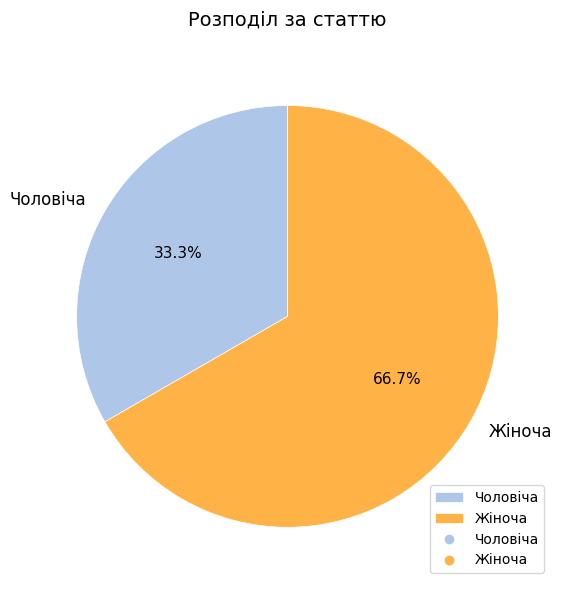

To the nearest percent, what is the average slice percentage?

50%